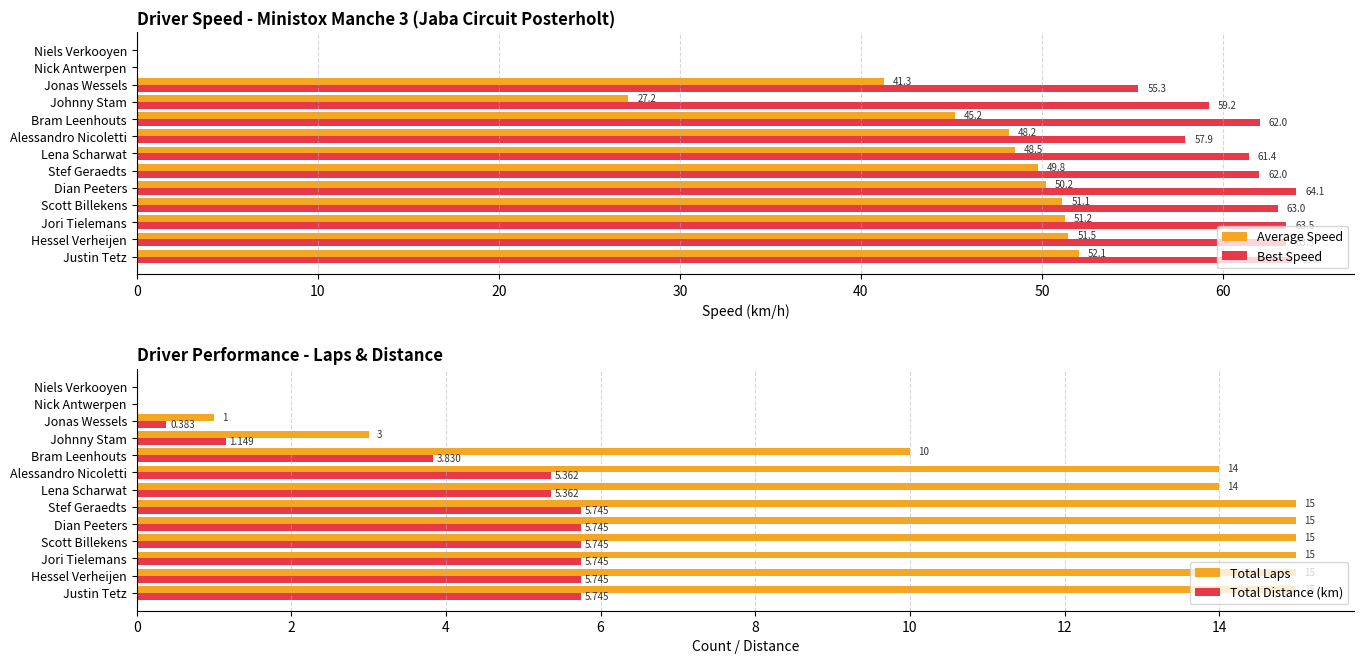

What is the average value of the Total Distance (km) series?

3.9